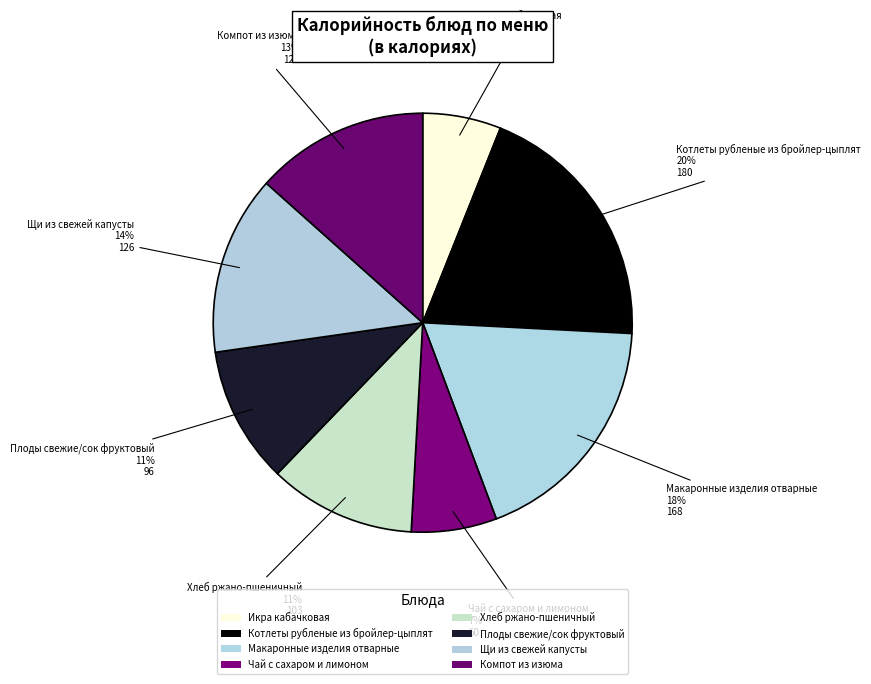

To the nearest percent, what is the combined percentage of Хлеб ржано-пшеничный and Плоды свежие/сок фруктовый?

22%